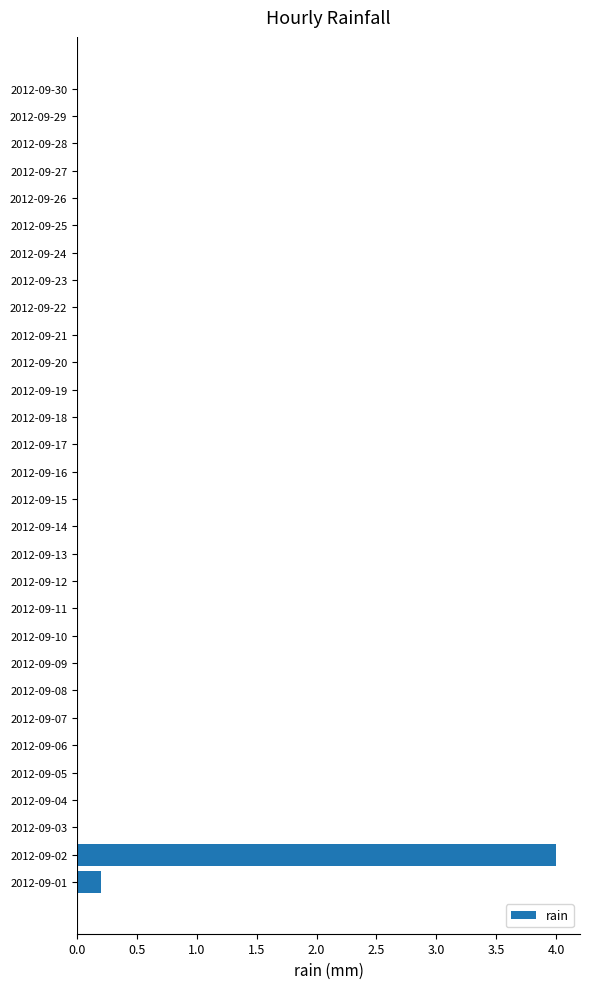

How many data points does each series have?

30